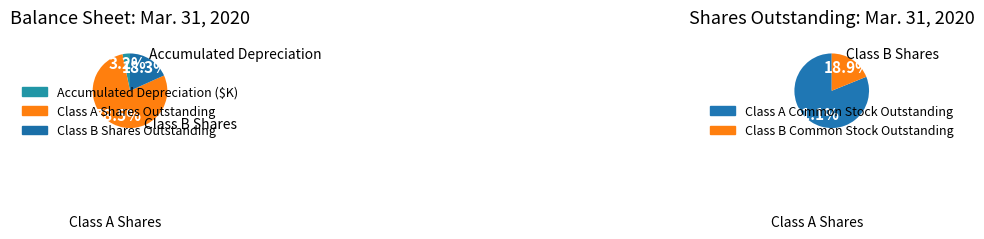

The Class A Common Stock Outstanding slice represents 71% of the pie. True or false?

False